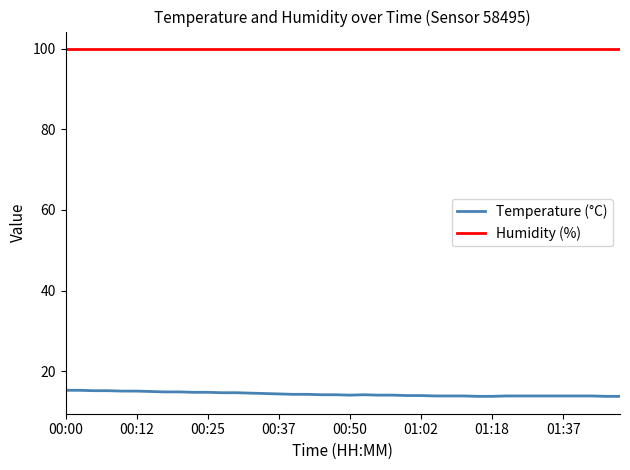

Which series has the largest total across all categories?

Humidity (%)